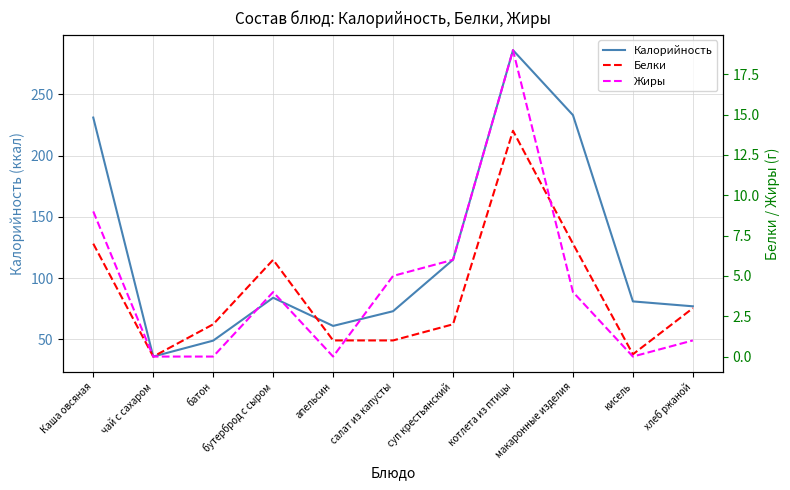

True or false: Белки and Калорийность cross at least once.

False